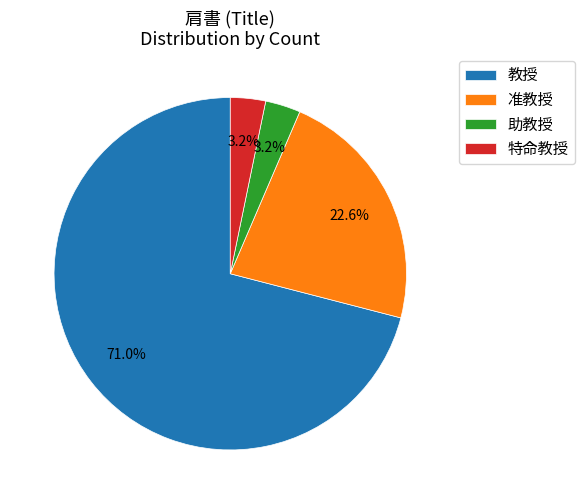

Combined, what portion of the pie is 准教授 and 特命教授?

25.8%